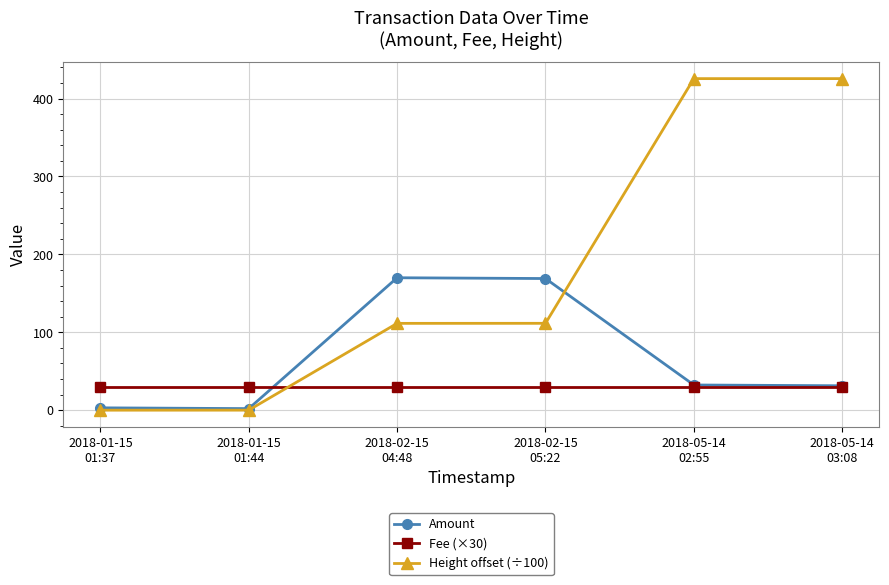

Which series has the widest spread of values?

Height offset (÷100)